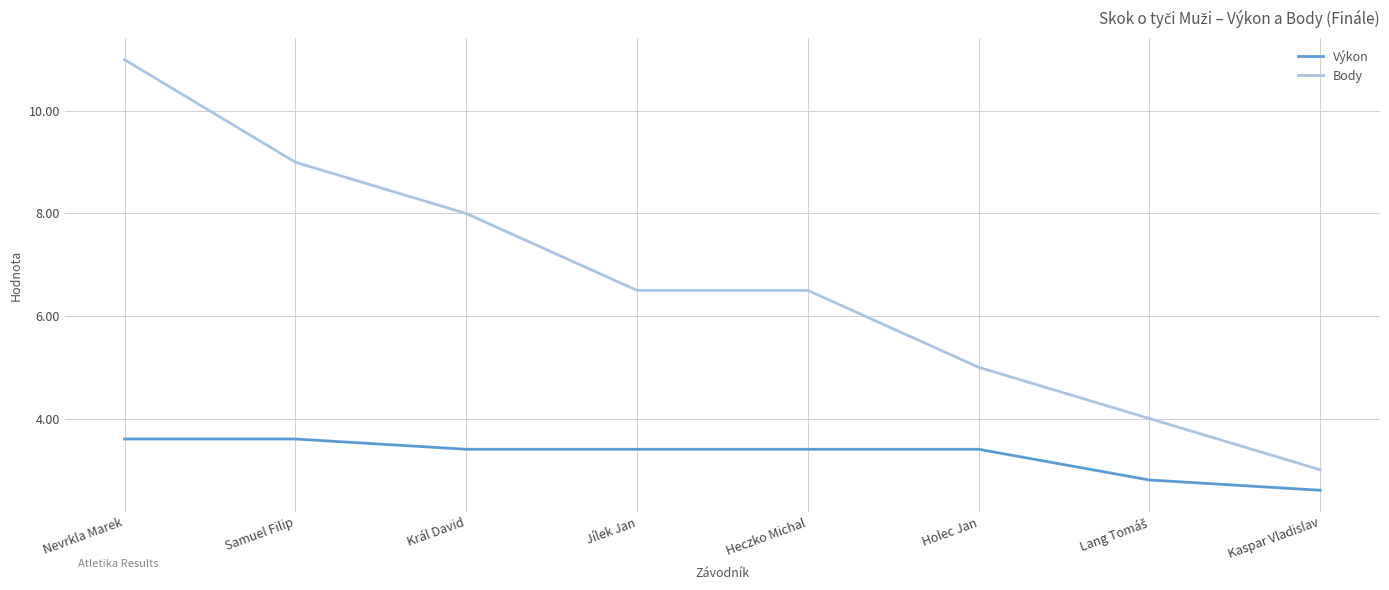

What position from the right is Holec Jan?

3